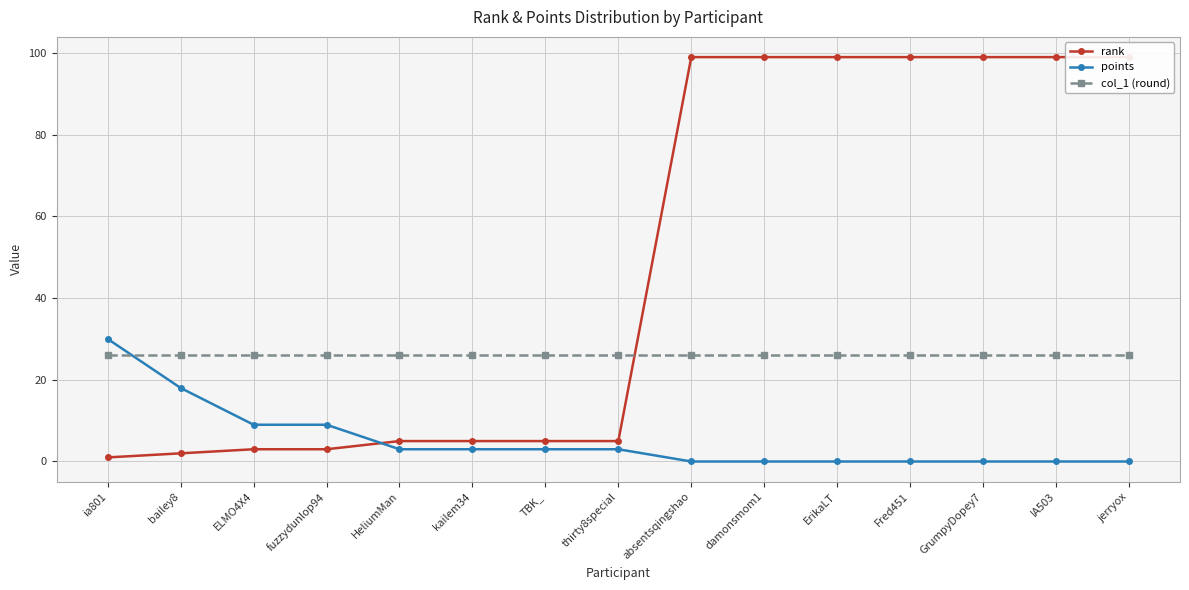

Rank the categories by points value from lowest to highest.

absentsqingshao, damonsmom1, ErikaLT, Fred451, GrumpyDopey7, IA503, jerryox, HeliumMan, kailem34, TBK_, thirty8special, ELMO4X4, fuzzydunlop94, bailey8, ia801